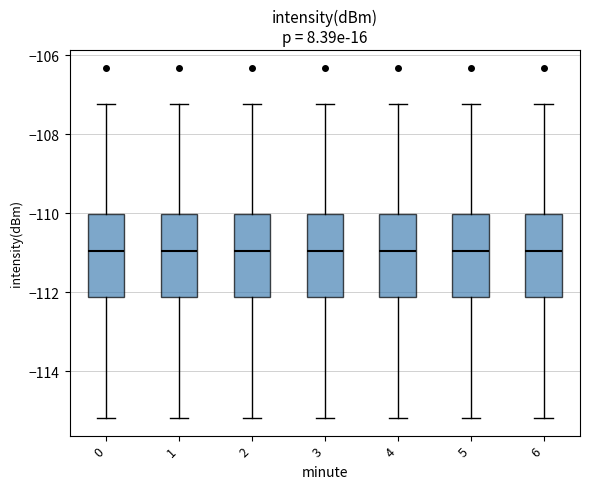

Reading left to right, transcribe this box plot: for each box, give where its median line is, the range the box spans, and where its two whiskers end, as read against the y-axis. The values are not printed on the chart, so give them approximately, as read against the axis.

0: median -111.0, box -112.2 to -110.0, whiskers -115.2 to -107.2
1: median -111.0, box -112.2 to -110.0, whiskers -115.2 to -107.2
2: median -111.0, box -112.2 to -110.0, whiskers -115.2 to -107.2
3: median -111.0, box -112.2 to -110.0, whiskers -115.2 to -107.2
4: median -111.0, box -112.2 to -110.0, whiskers -115.2 to -107.2
5: median -111.0, box -112.2 to -110.0, whiskers -115.2 to -107.2
6: median -111.0, box -112.2 to -110.0, whiskers -115.2 to -107.2